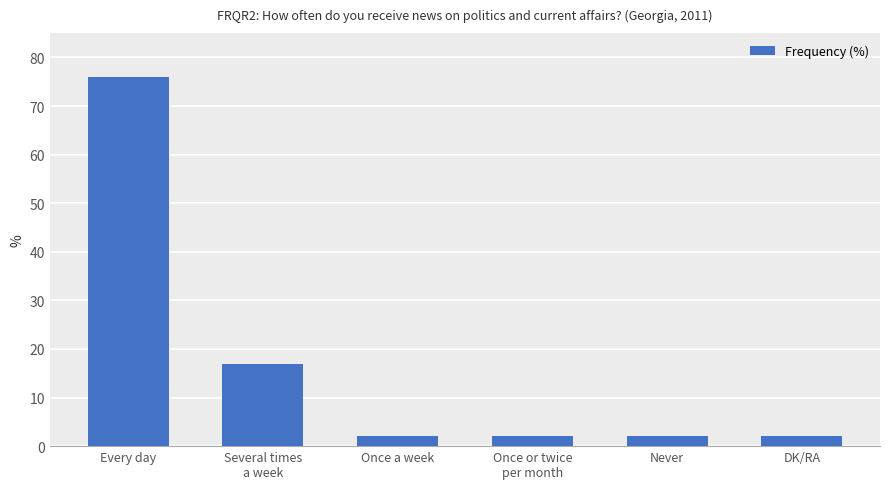

What is the average value?

17